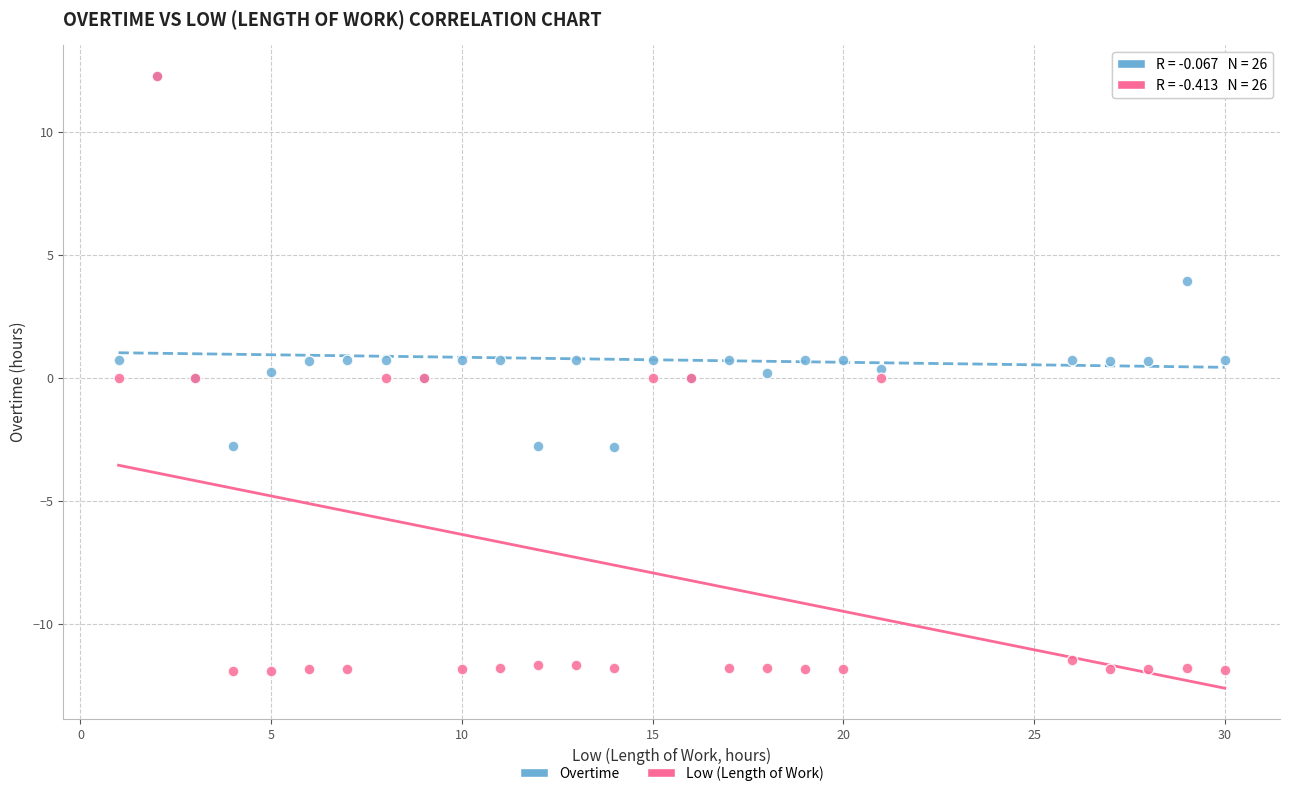

What are all the series names shown in the legend?

Overtime, Low (Length of Work)